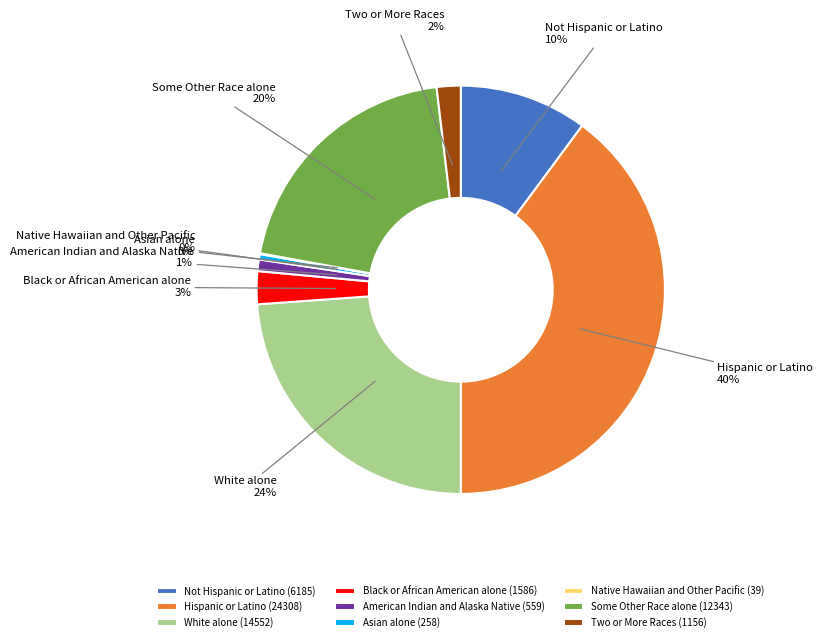

Is American Indian and Alaska Native the majority of the pie?

No